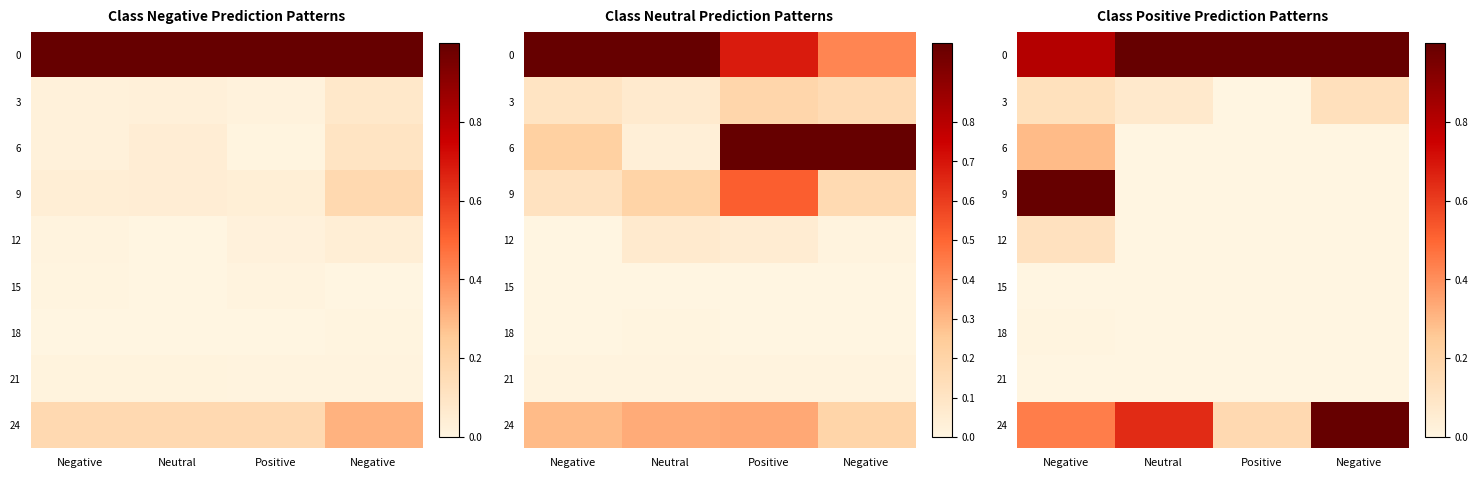

The 3 series shows 0.1 at Neutral. True or false?

True